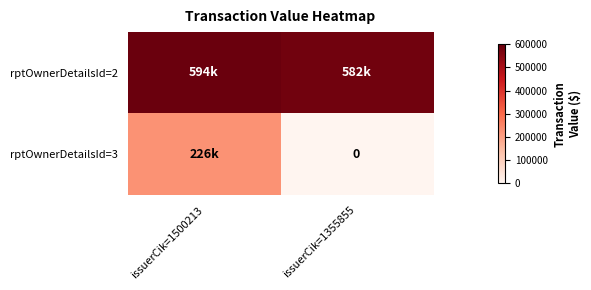

Which category has the highest value in the rptOwnerDetailsId=2 series?

issuerCik=1500213